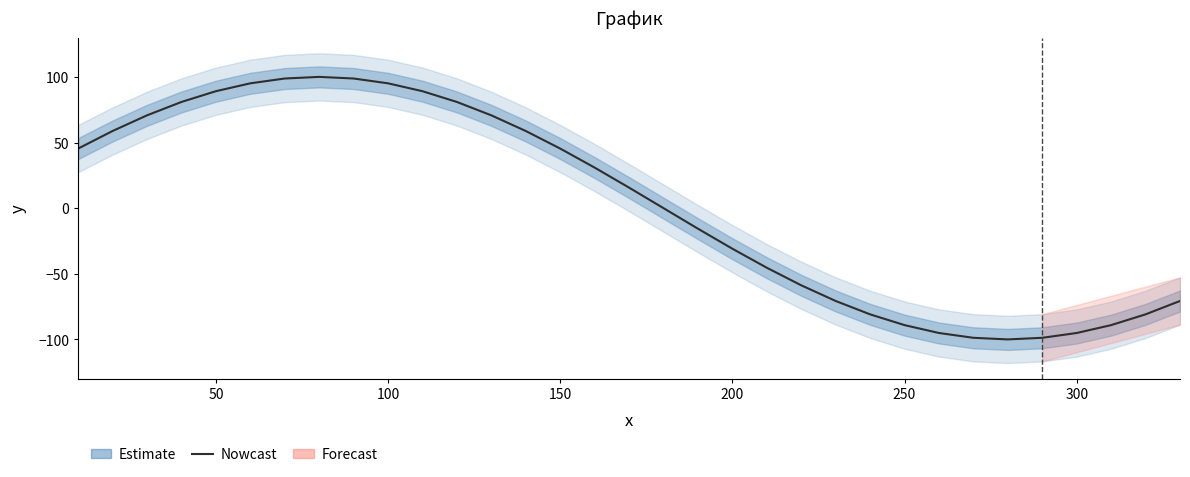

Is it true that the value at 13 is 82.3?

False